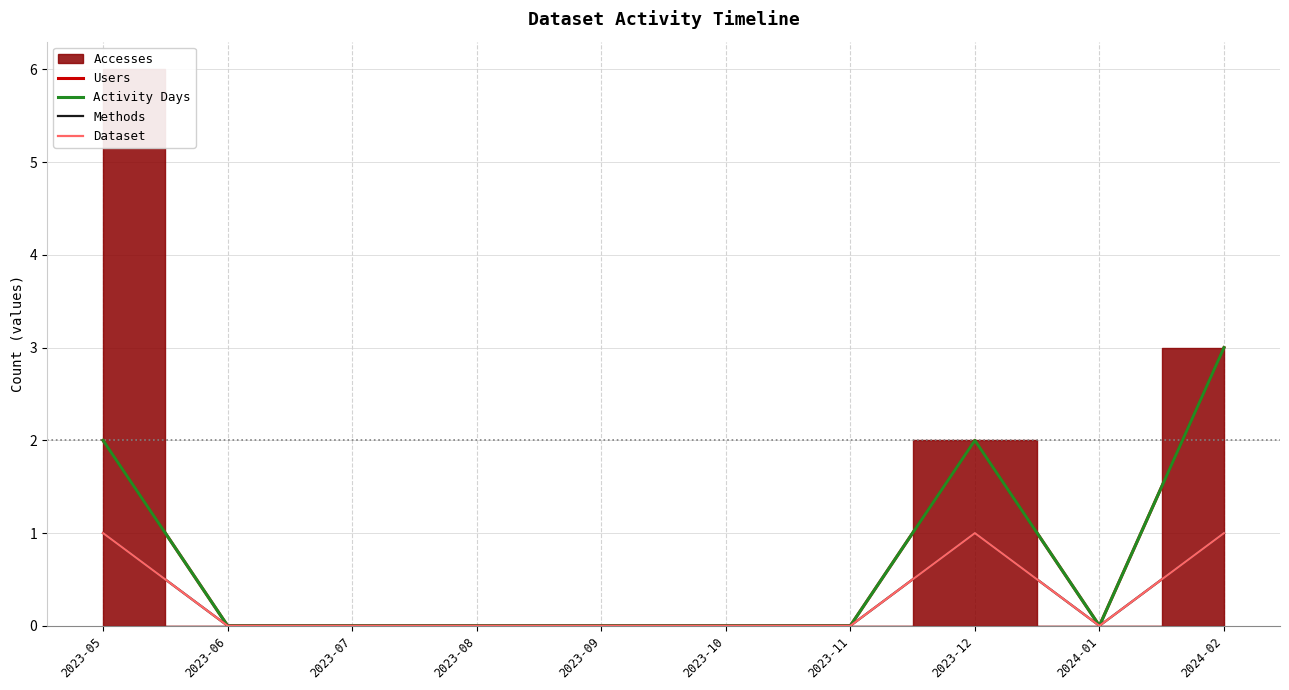

What is the difference between the second highest and minimum values in the Dataset series?

1